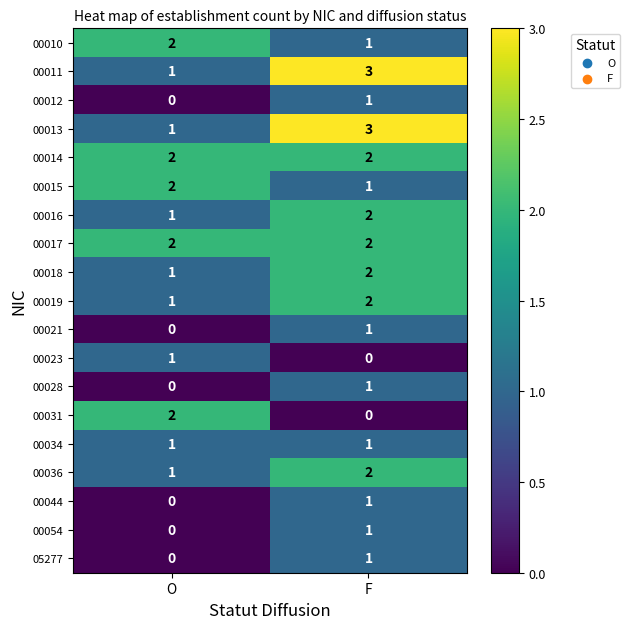

How many values in the 00015 series are below 2?

1